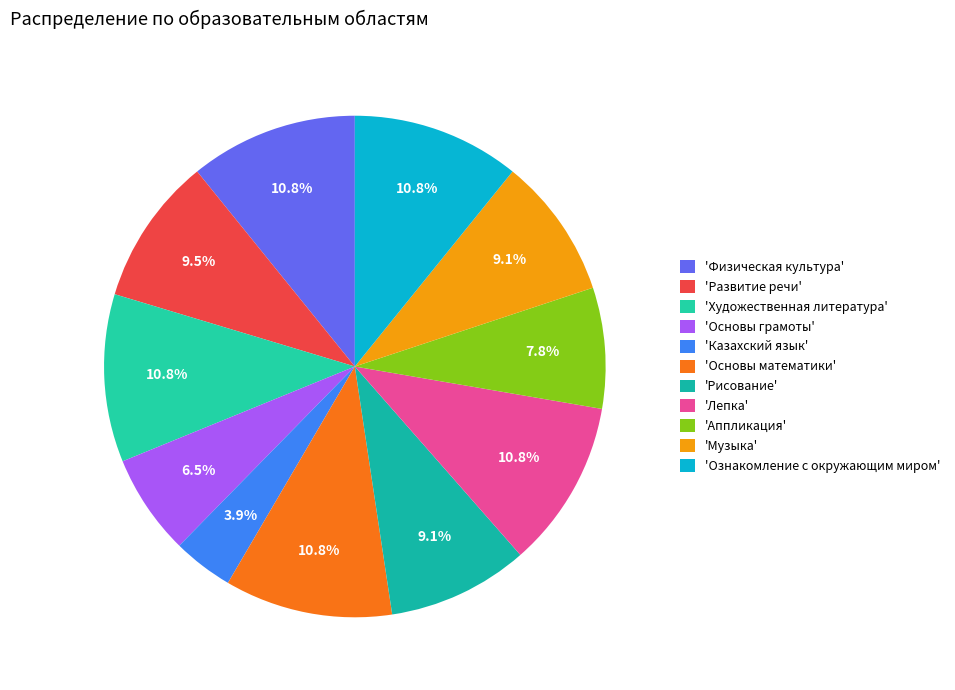

Which slice is the largest?

Физическая культура